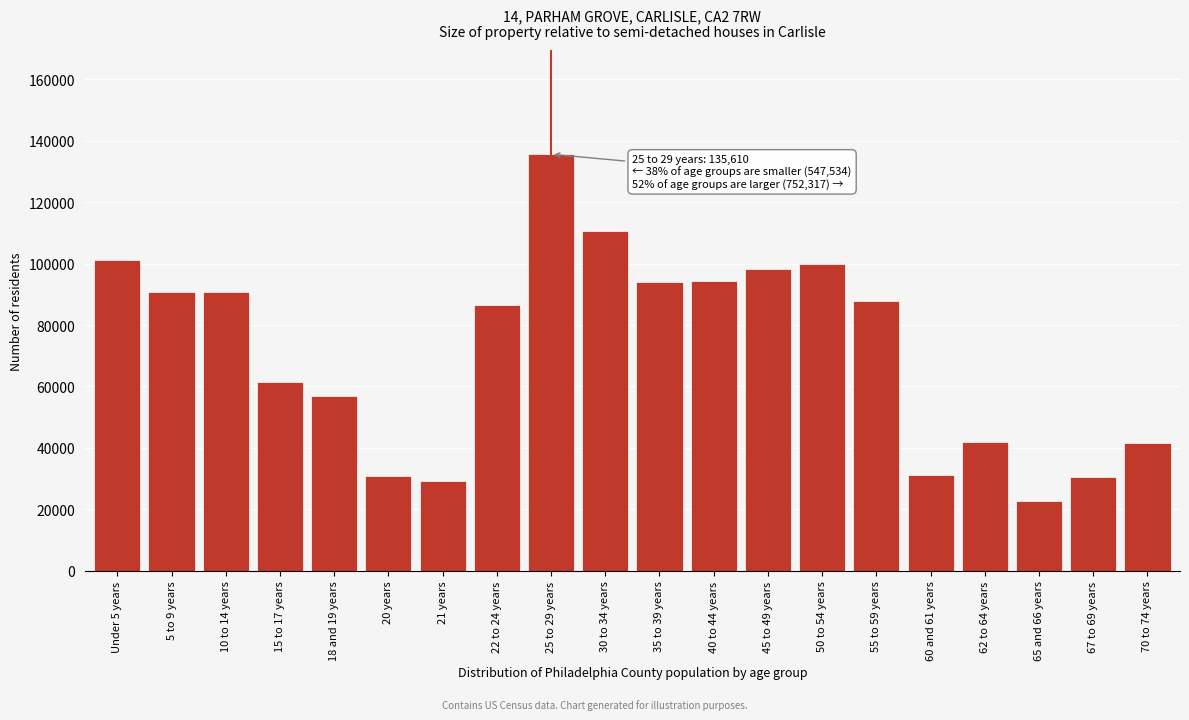

What is the approximate value at 18 and 19 years, to the nearest 50?

57000